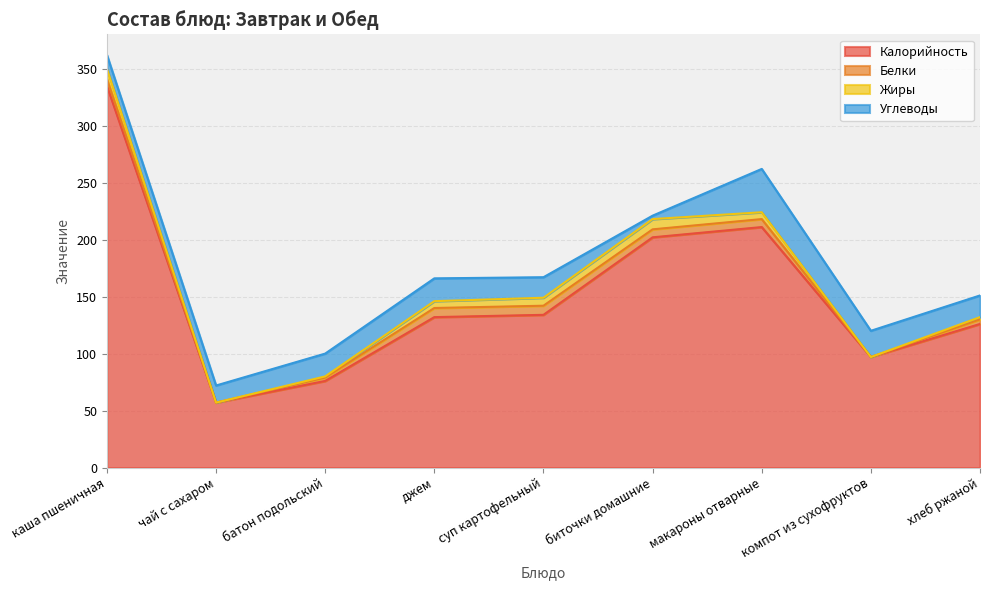

At компот из сухофруктов, list the series in order from smallest to largest.

Белки, Жиры, Углеводы, Калорийность